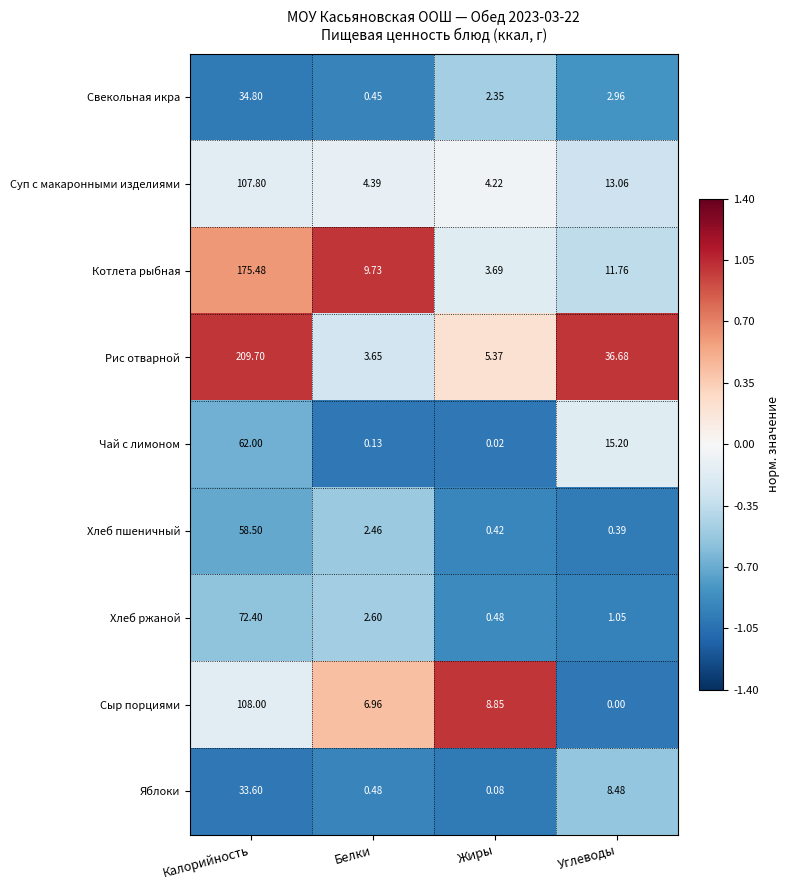

How many series are shown in this chart?

9